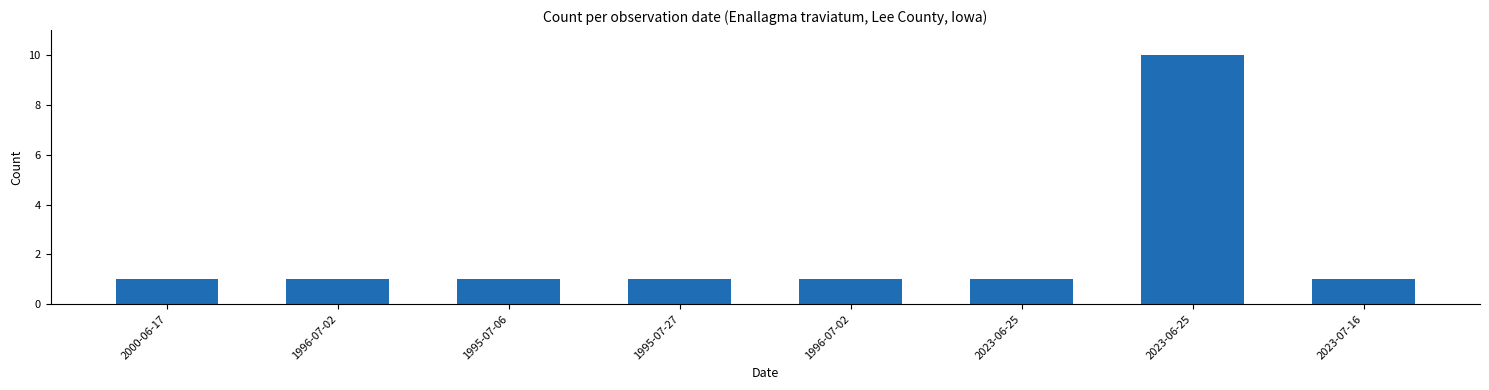

How many data points does each series have?

8